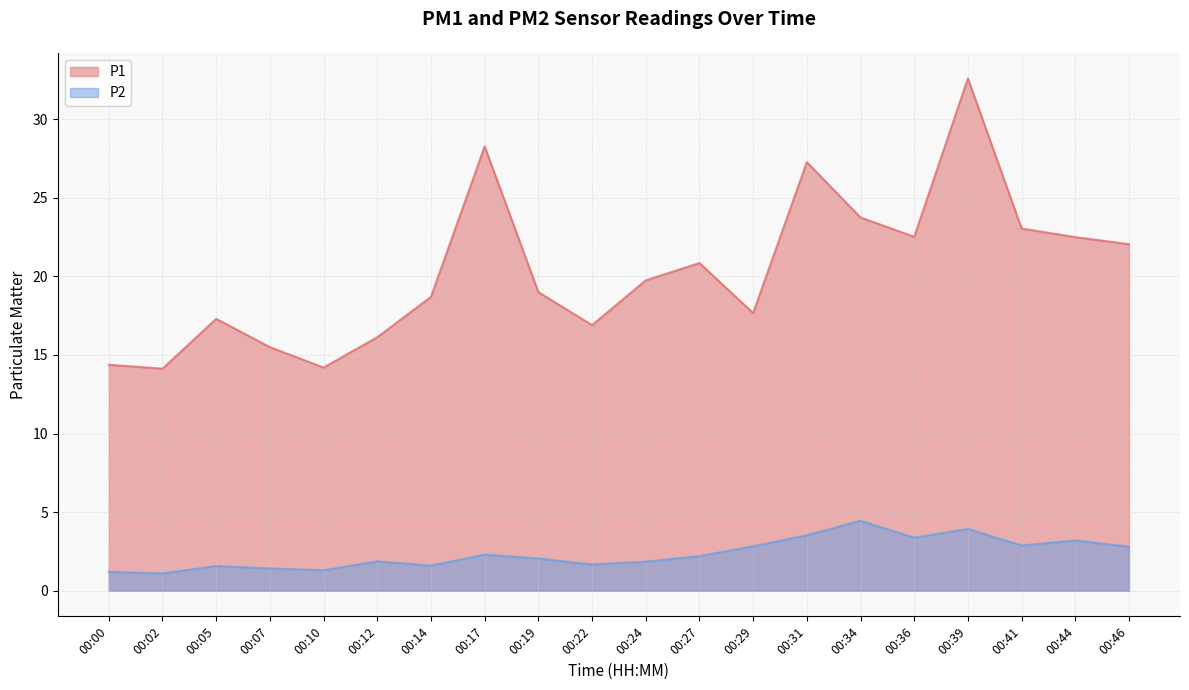

List the labels in order of P2 value, largest first.

00:34, 00:39, 00:31, 00:36, 00:44, 00:41, 00:29, 00:46, 00:17, 00:27, 00:19, 00:12, 00:24, 00:22, 00:14, 00:05, 00:07, 00:10, 00:00, 00:02